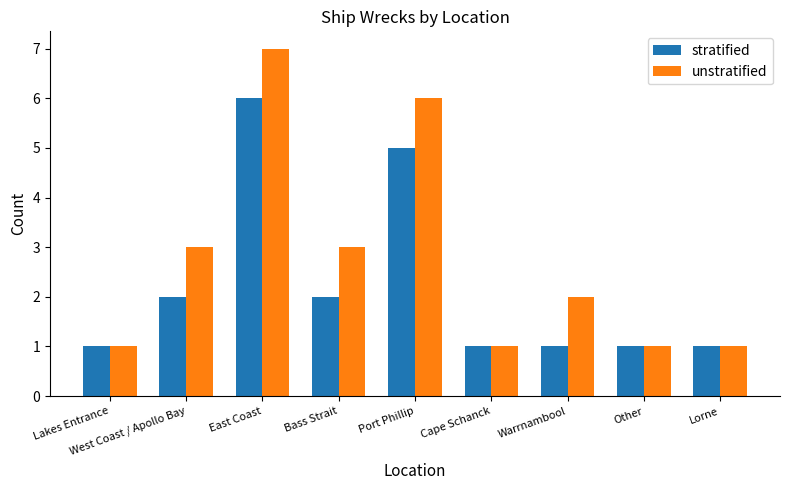

True or false: unstratified has a value of 6 at Port Phillip.

True